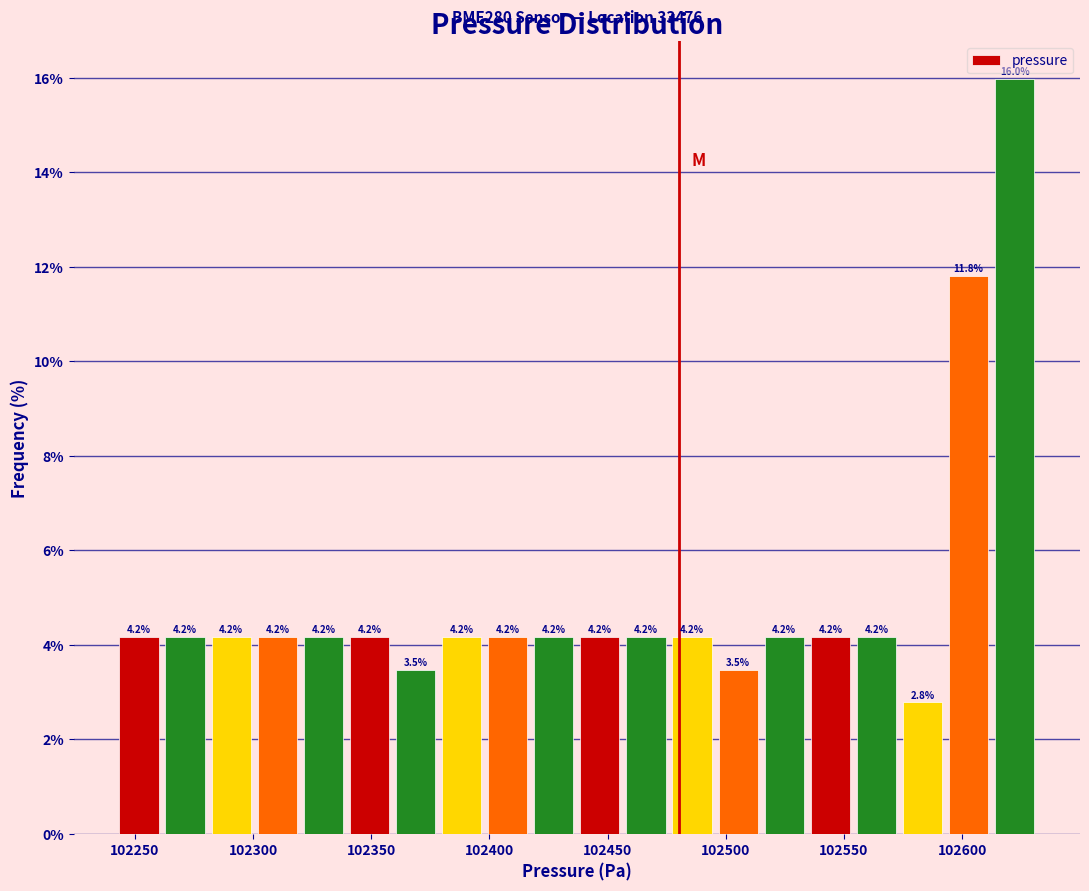

Read against the x-axis, roughly where is the centre of the tallest bar?

102620